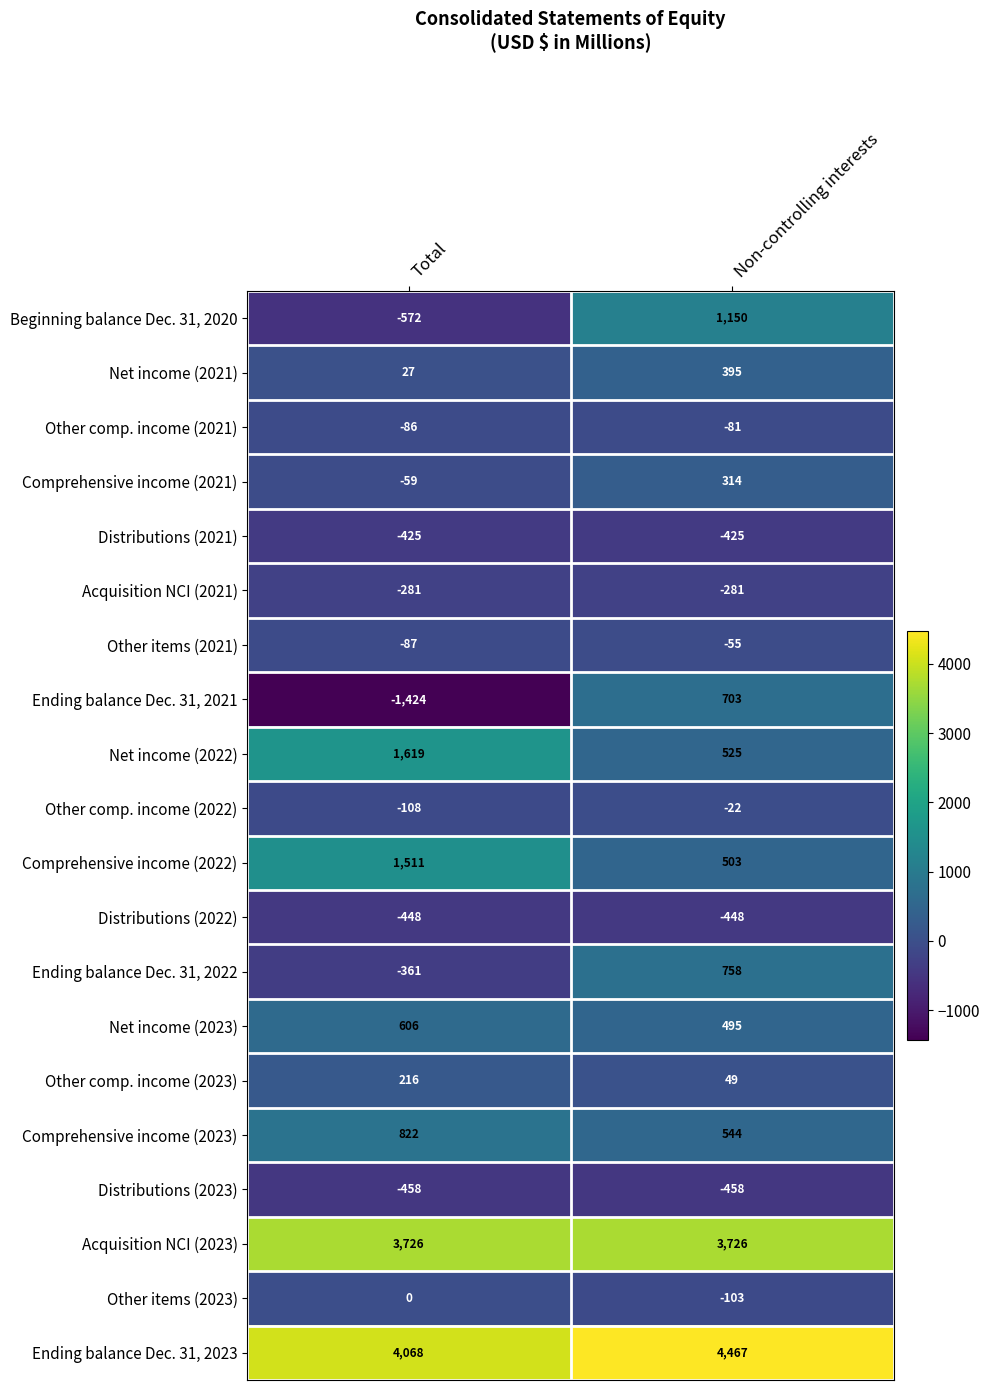

What is the difference between the maximum and minimum values in the Comprehensive income (2022) series?

1008